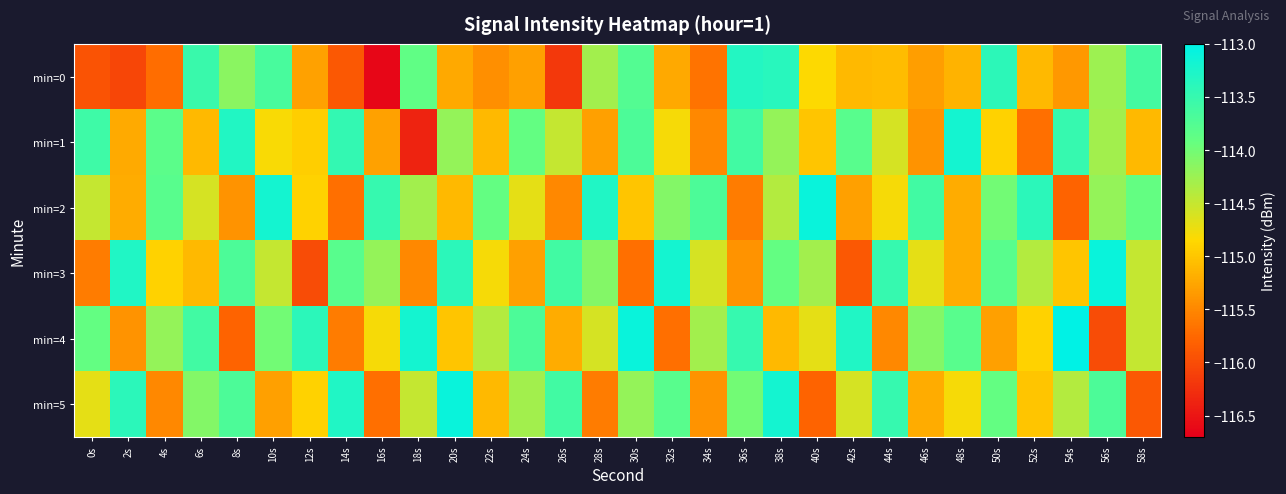

Reading left to right, transcribe all the data shown in this chart.

min=0: 0s=-115.9	2s=-116.1	4s=-115.7	6s=-113.5	8s=-114.2	10s=-113.7	12s=-115.3	14s=-115.9	16s=-116.6	18s=-113.9	20s=-115.2	22s=-115.4	24s=-115.3	26s=-116.2	28s=-114.3	30s=-113.8	32s=-115.2	34s=-115.7	36s=-113.3	38s=-113.4	40s=-114.8	42s=-115.1	44s=-115.1	46s=-115.3	48s=-115.2	50s=-113.4	52s=-115.1	54s=-115.4	56s=-114.3	58s=-113.6
min=1: 0s=-113.6	2s=-115.2	4s=-113.8	6s=-115.1	8s=-113.3	10s=-114.8	12s=-114.9	14s=-113.5	16s=-115.3	18s=-116.4	20s=-114.2	22s=-115.1	24s=-113.9	26s=-114.5	28s=-115.3	30s=-113.7	32s=-114.8	34s=-115.5	36s=-113.6	38s=-114.2	40s=-115.0	42s=-113.8	44s=-114.6	46s=-115.4	48s=-113.2	50s=-114.9	52s=-115.7	54s=-113.5	56s=-114.3	58s=-115.1
min=2: 0s=-114.5	2s=-115.2	4s=-113.8	6s=-114.6	8s=-115.4	10s=-113.2	12s=-114.9	14s=-115.7	16s=-113.5	18s=-114.3	20s=-115.1	22s=-113.9	24s=-114.7	26s=-115.5	28s=-113.3	30s=-115.0	32s=-114.1	34s=-113.7	36s=-115.6	38s=-114.4	40s=-113.1	42s=-115.3	44s=-114.8	46s=-113.6	48s=-115.2	50s=-114.0	52s=-113.4	54s=-115.8	56s=-114.2	58s=-113.9
min=3: 0s=-115.6	2s=-113.3	4s=-114.9	6s=-115.1	8s=-113.7	10s=-114.5	12s=-116.0	14s=-113.8	16s=-114.2	18s=-115.5	20s=-113.4	22s=-114.8	24s=-115.3	26s=-113.6	28s=-114.1	30s=-115.7	32s=-113.2	34s=-114.6	36s=-115.4	38s=-113.9	40s=-114.3	42s=-115.9	44s=-113.5	46s=-114.7	48s=-115.2	50s=-113.8	52s=-114.4	54s=-115.0	56s=-113.1	58s=-114.5
min=4: 0s=-113.9	2s=-115.4	4s=-114.2	6s=-113.6	8s=-115.8	10s=-114.0	12s=-113.4	14s=-115.6	16s=-114.8	18s=-113.2	20s=-115.0	22s=-114.4	24s=-113.7	26s=-115.2	28s=-114.6	30s=-113.1	32s=-115.7	34s=-114.3	36s=-113.5	38s=-115.1	40s=-114.7	42s=-113.3	44s=-115.5	46s=-114.1	48s=-113.8	50s=-115.3	52s=-114.9	54s=-113.0	56s=-116.0	58s=-114.5
min=5: 0s=-114.7	2s=-113.4	4s=-115.5	6s=-114.1	8s=-113.7	10s=-115.3	12s=-114.9	14s=-113.3	16s=-115.7	18s=-114.5	20s=-113.1	22s=-115.1	24s=-114.3	26s=-113.6	28s=-115.6	30s=-114.2	32s=-113.8	34s=-115.4	36s=-114.0	38s=-113.2	40s=-115.8	42s=-114.6	44s=-113.5	46s=-115.2	48s=-114.8	50s=-113.9	52s=-115.0	54s=-114.4	56s=-113.7	58s=-115.9